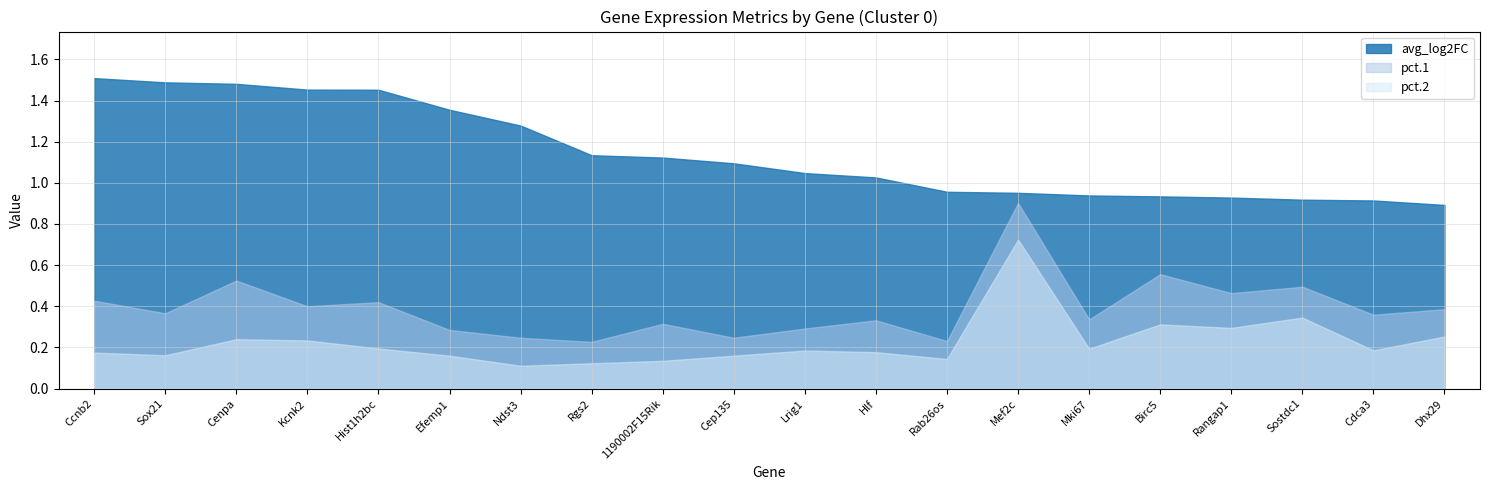

What is the value of the avg_log2FC point at the 4th from the left?

1.5